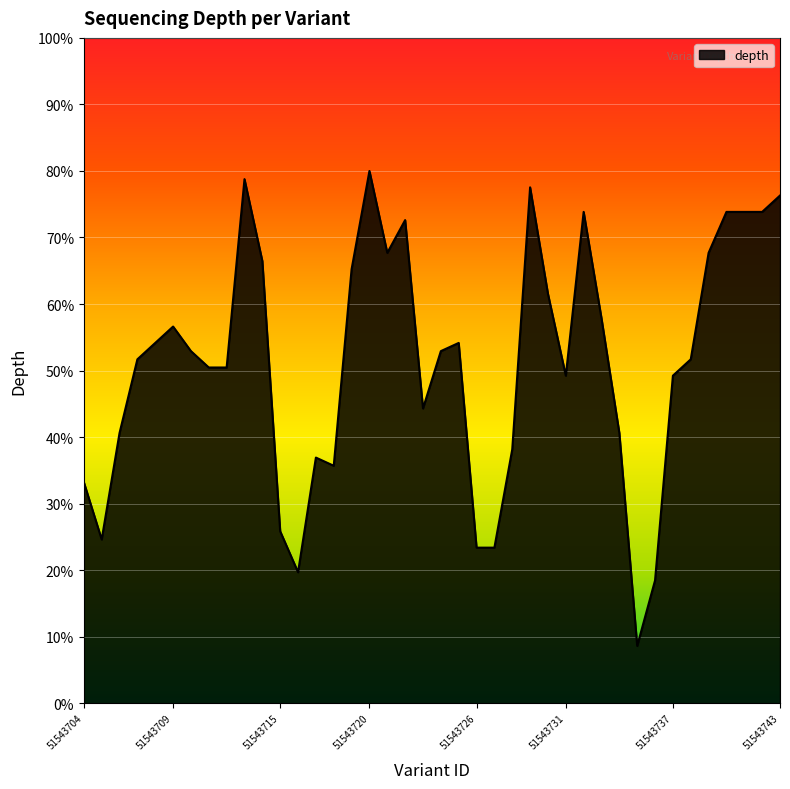

What is the maximum value shown in the chart?

80.0